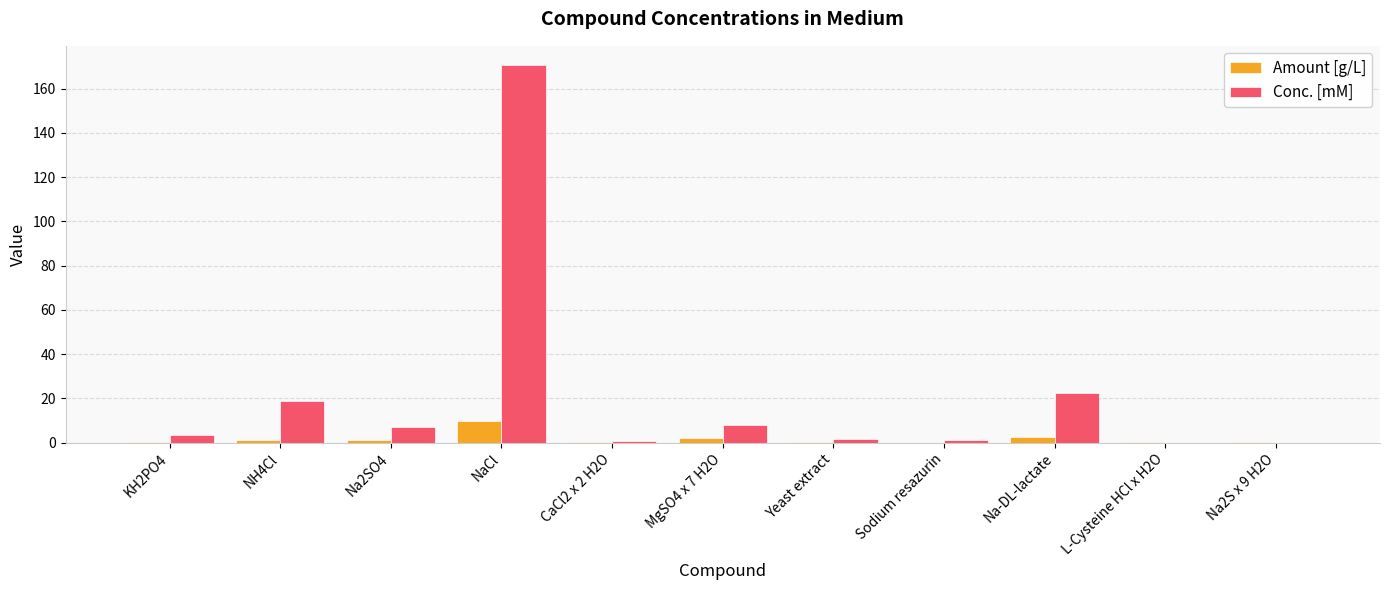

Between NH4Cl and CaCl2 x 2 H2O, which series saw the biggest shift?

Conc. [mM]